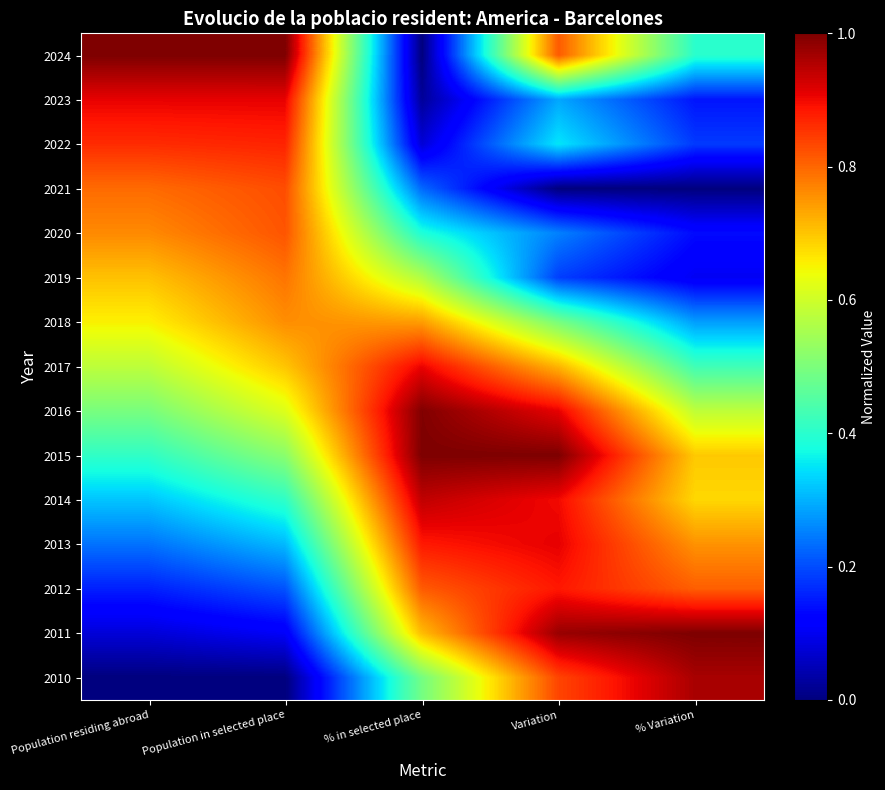

At Population in selected place, list the series in order from smallest to largest.

2010, 2011, 2012, 2013, 2014, 2015, 2016, 2017, 2018, 2019, 2020, 2021, 2022, 2023, 2024